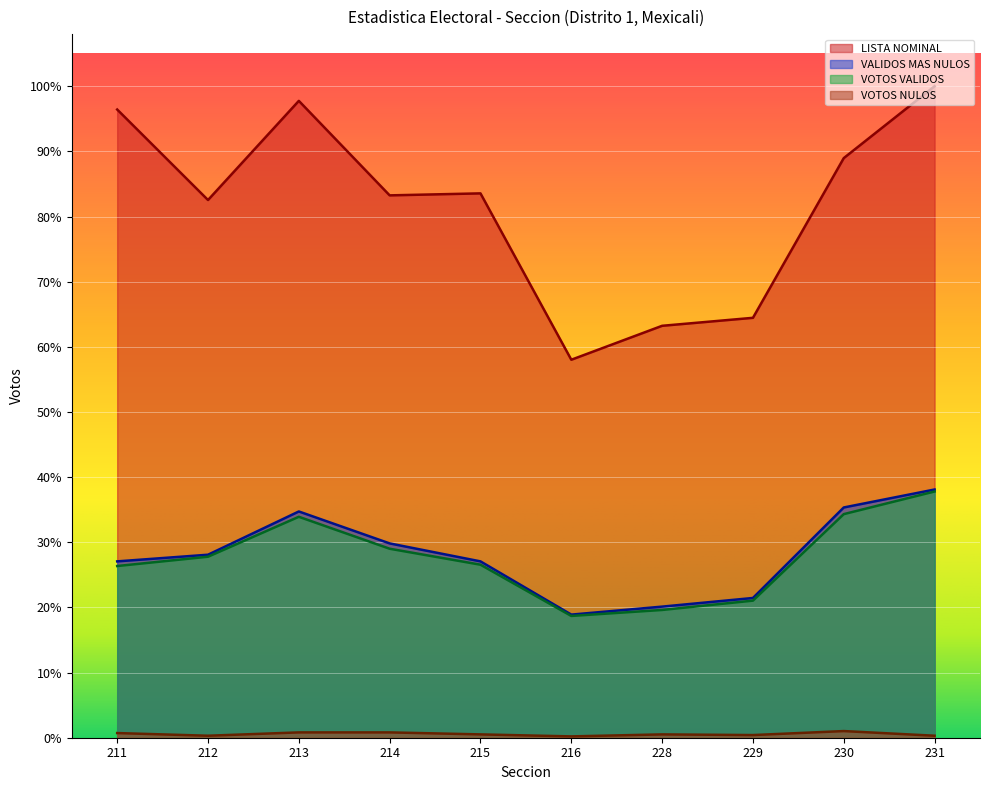

Where is the first local minimum for VOTOS NULOS?

212